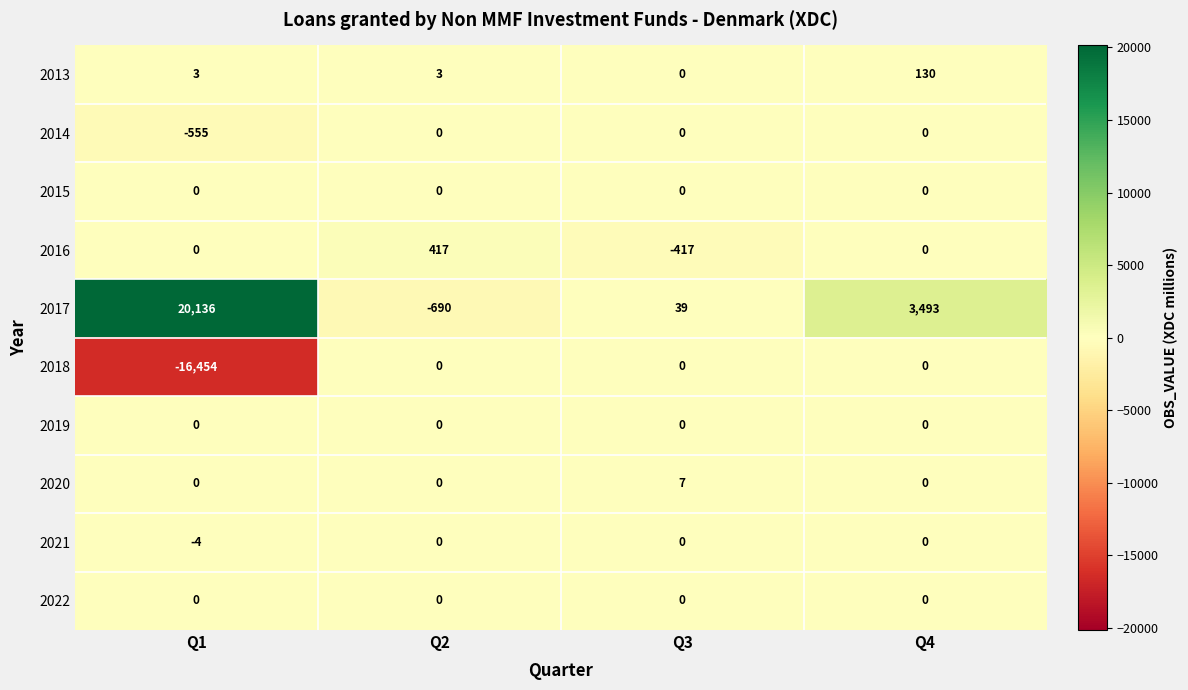

Which series has the largest range (max minus min)?

2017